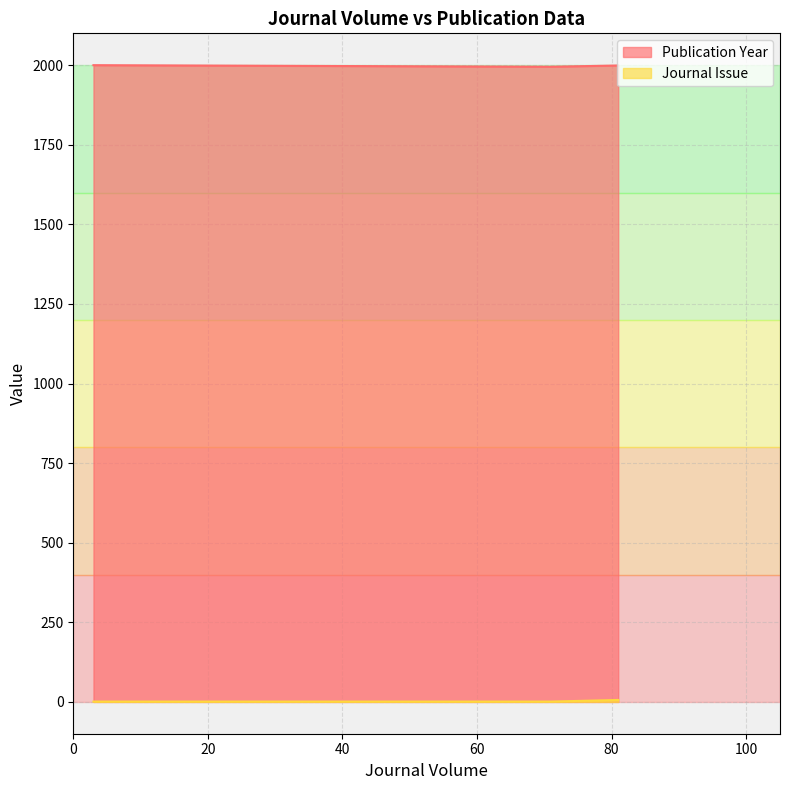

What is the value of the Publication Year point at the 2nd from the left?

2000